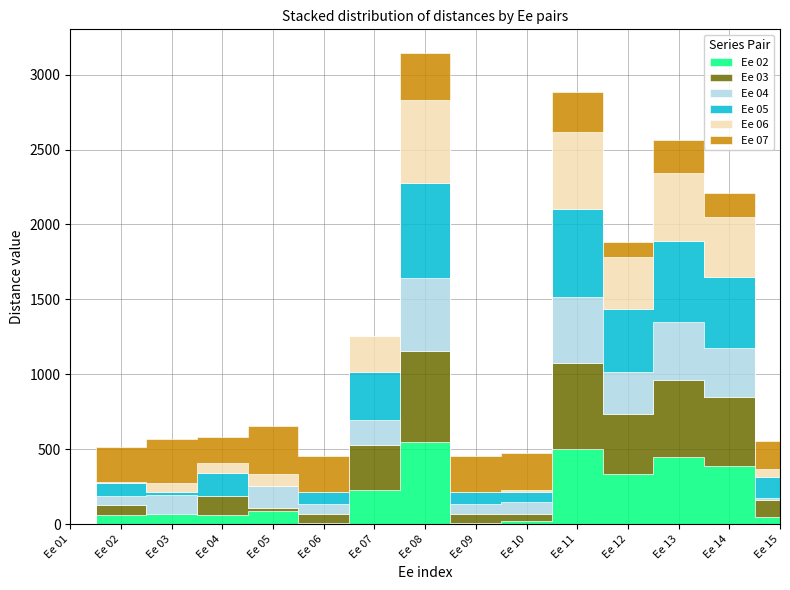

What is the value of the Ee 06 point at the 7th from the left?

240